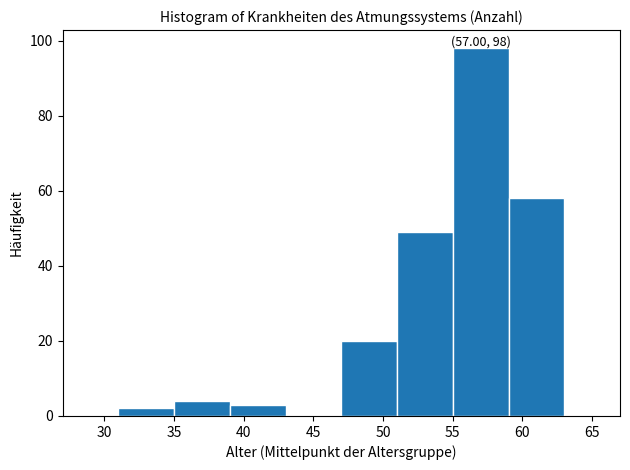

Which range on the x-axis has the tallest bar?

55 to 59